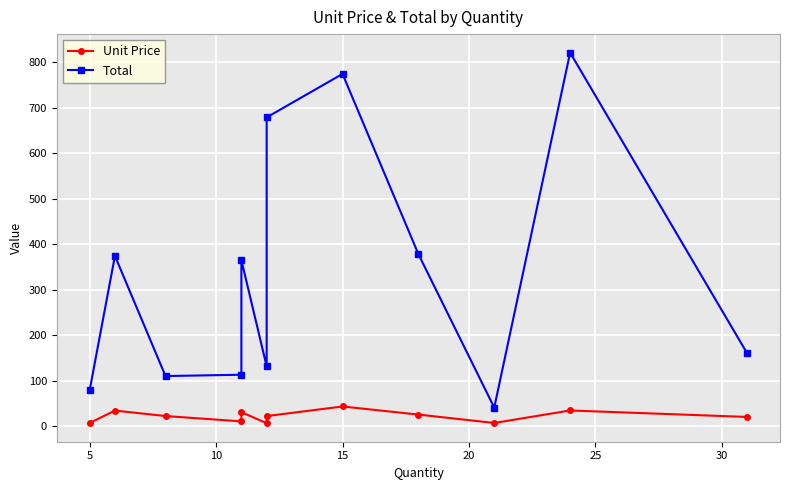

Which series changed the most between 20 and 30?

Total